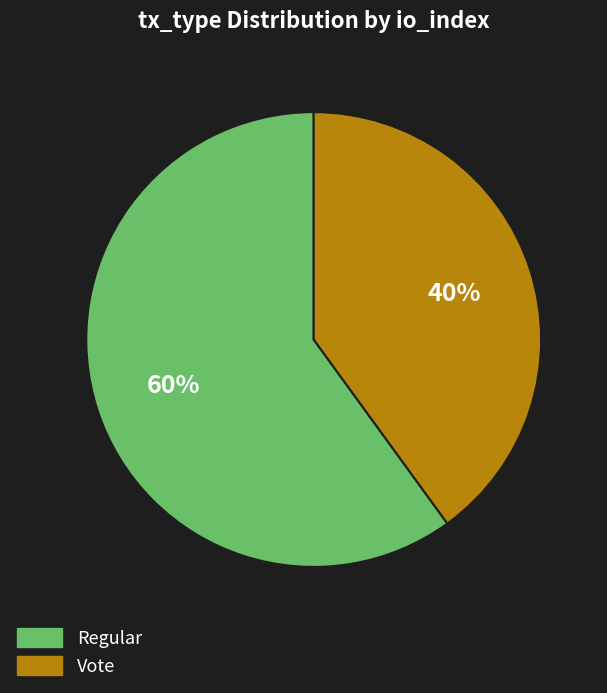

Do Regular and Vote together represent more than half of the pie?

Yes